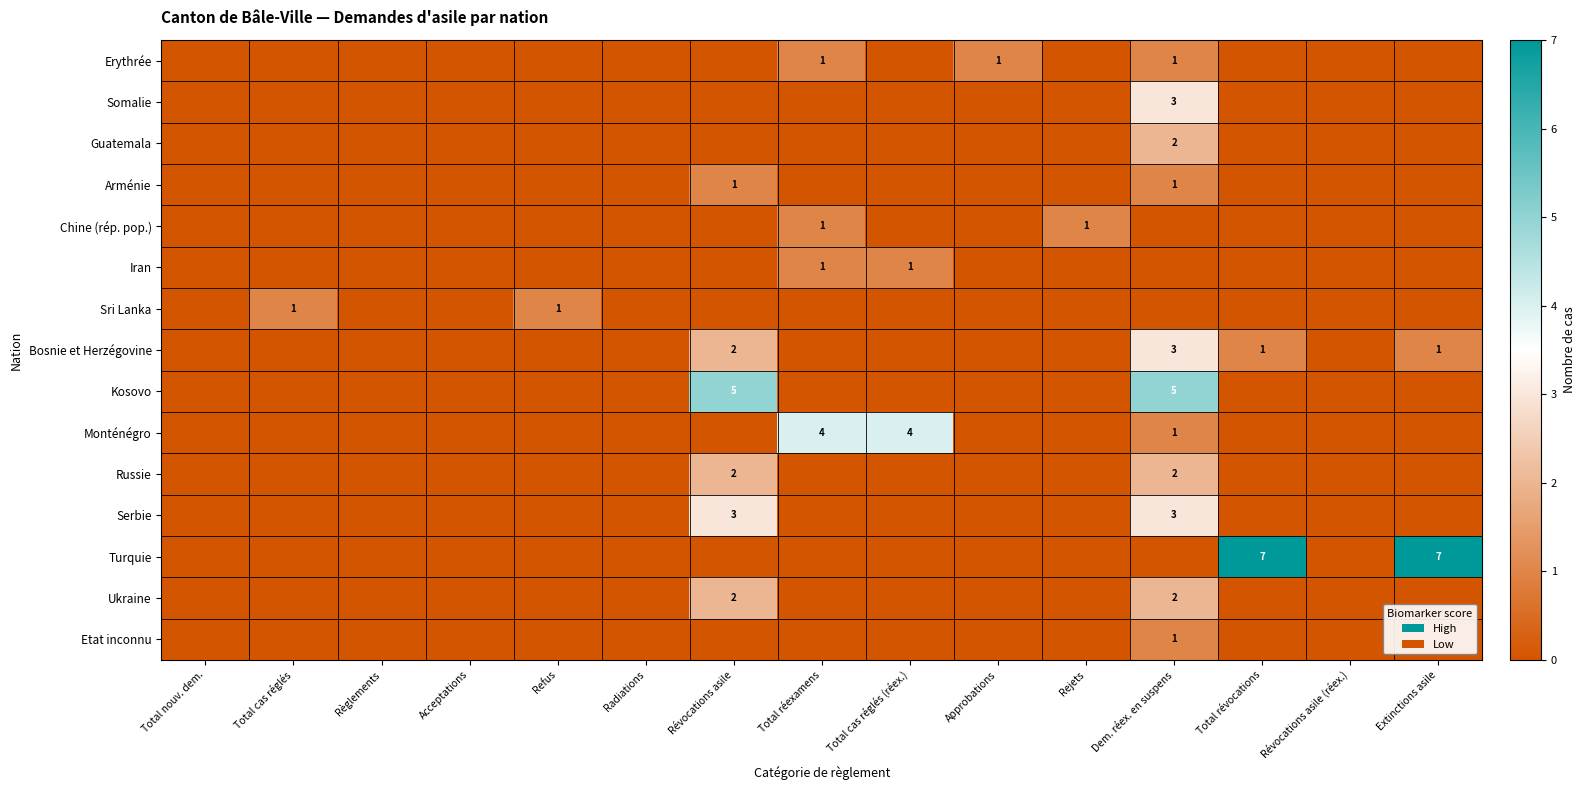

Is it true that Kosovo equals 5 at Dem. réex. en suspens?

True